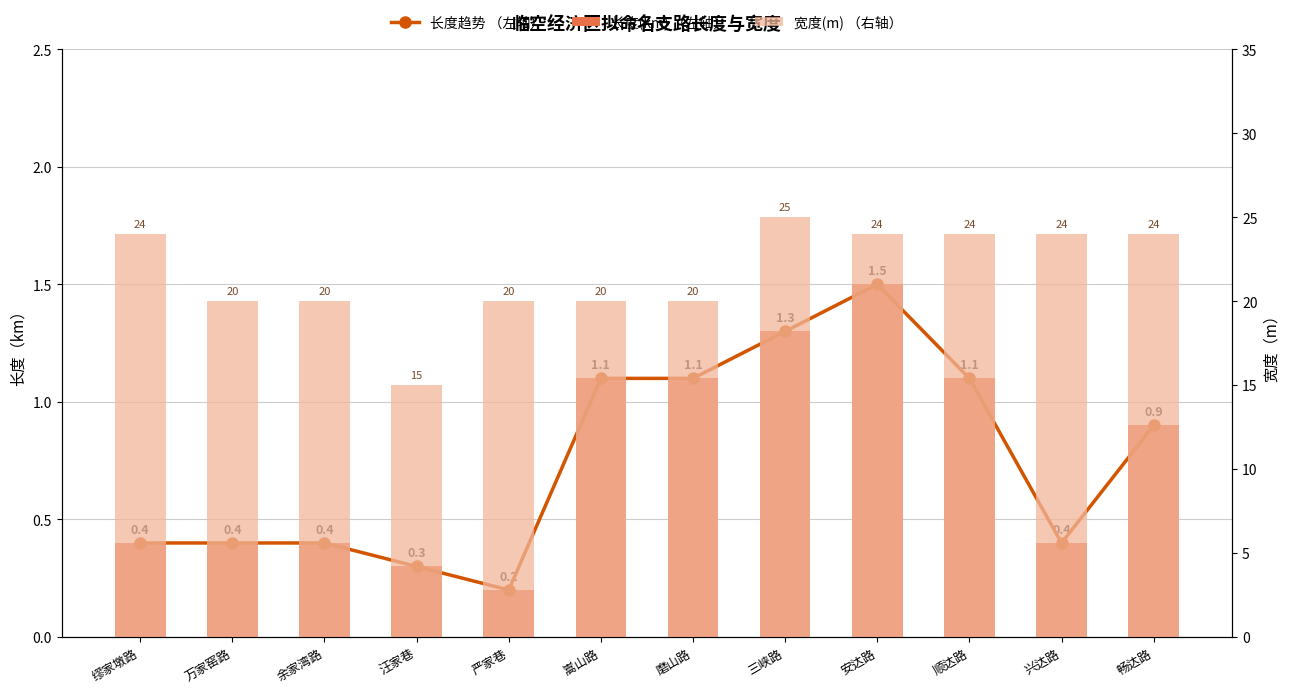

Count the 宽度(m) （右轴） values in the range 20 to 24.

10